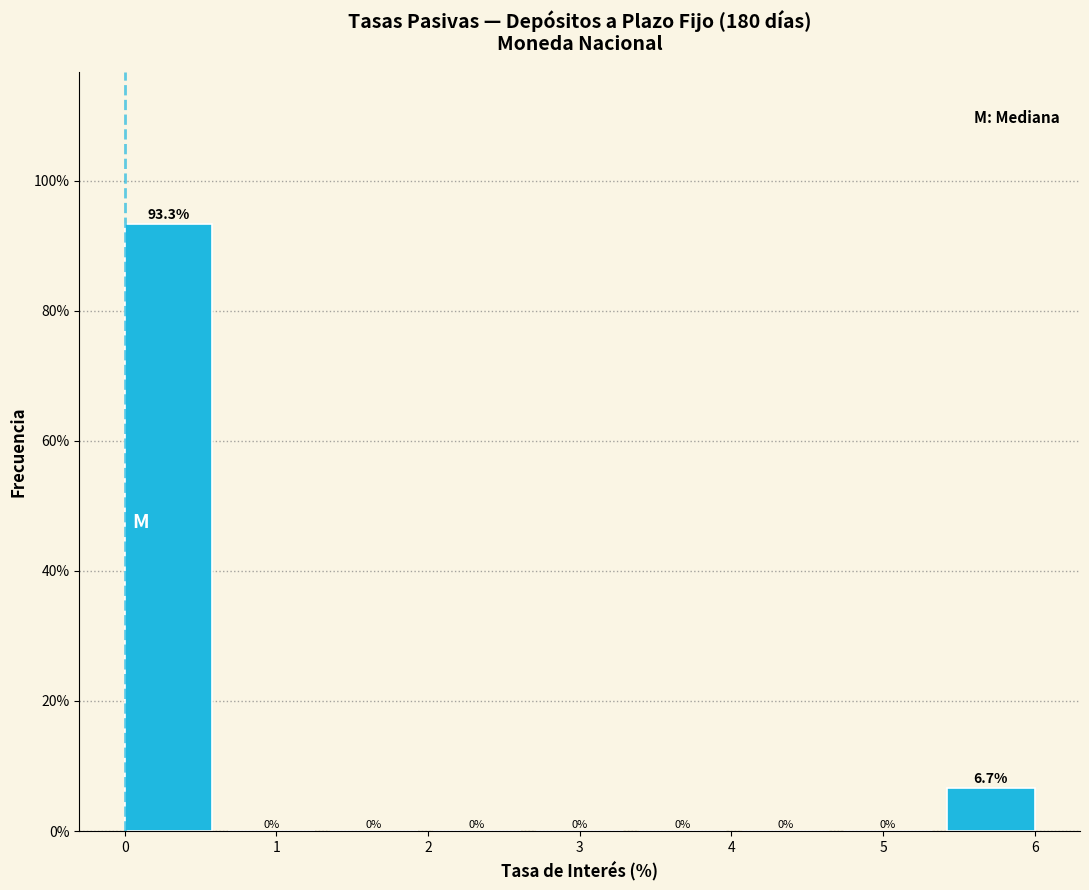

Which range on the x-axis has the tallest bar?

0.0 to 0.7